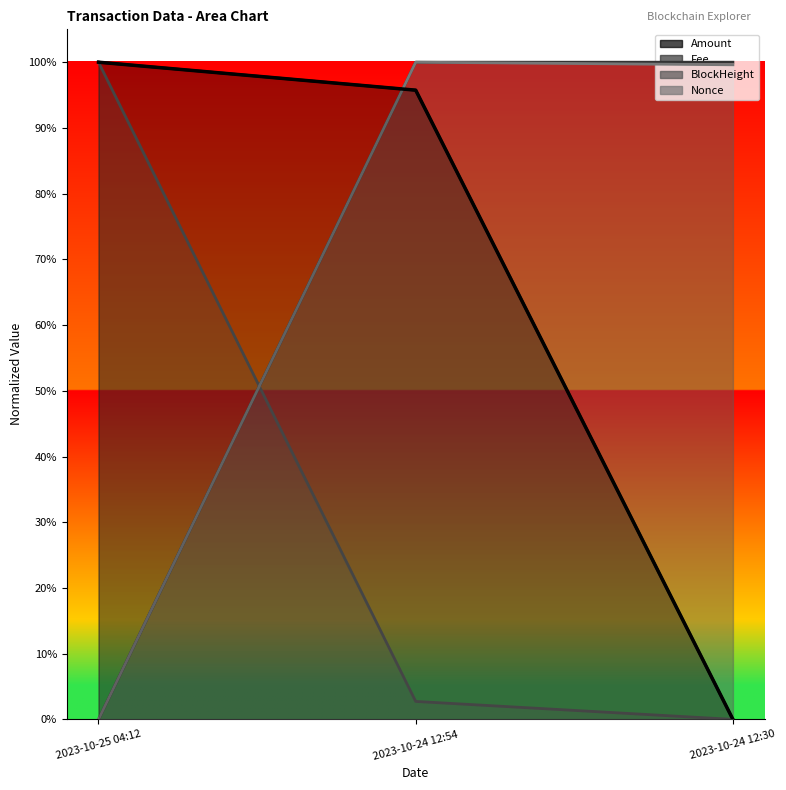

Does the chart display data point markers on the line(s)?

No